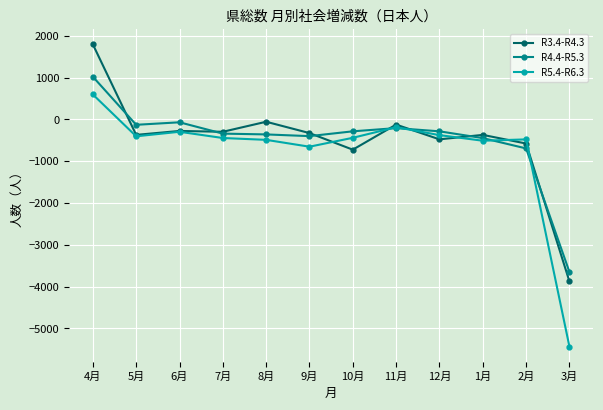

Which series has the largest range (max minus min)?

R5.4-R6.3